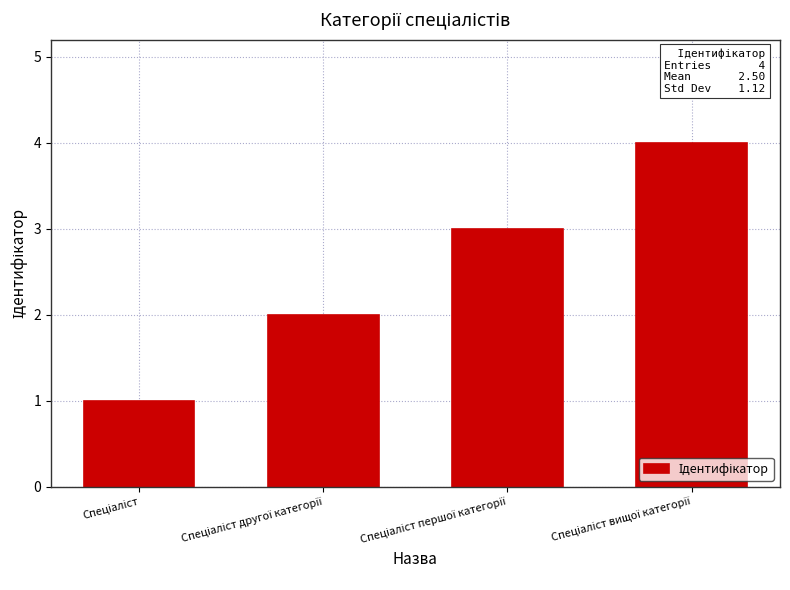

Count the values in the range 2 to 4.

3